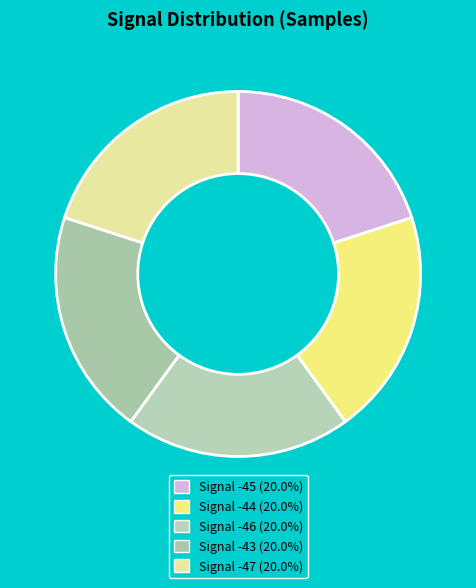

Does any single category account for the majority?

No